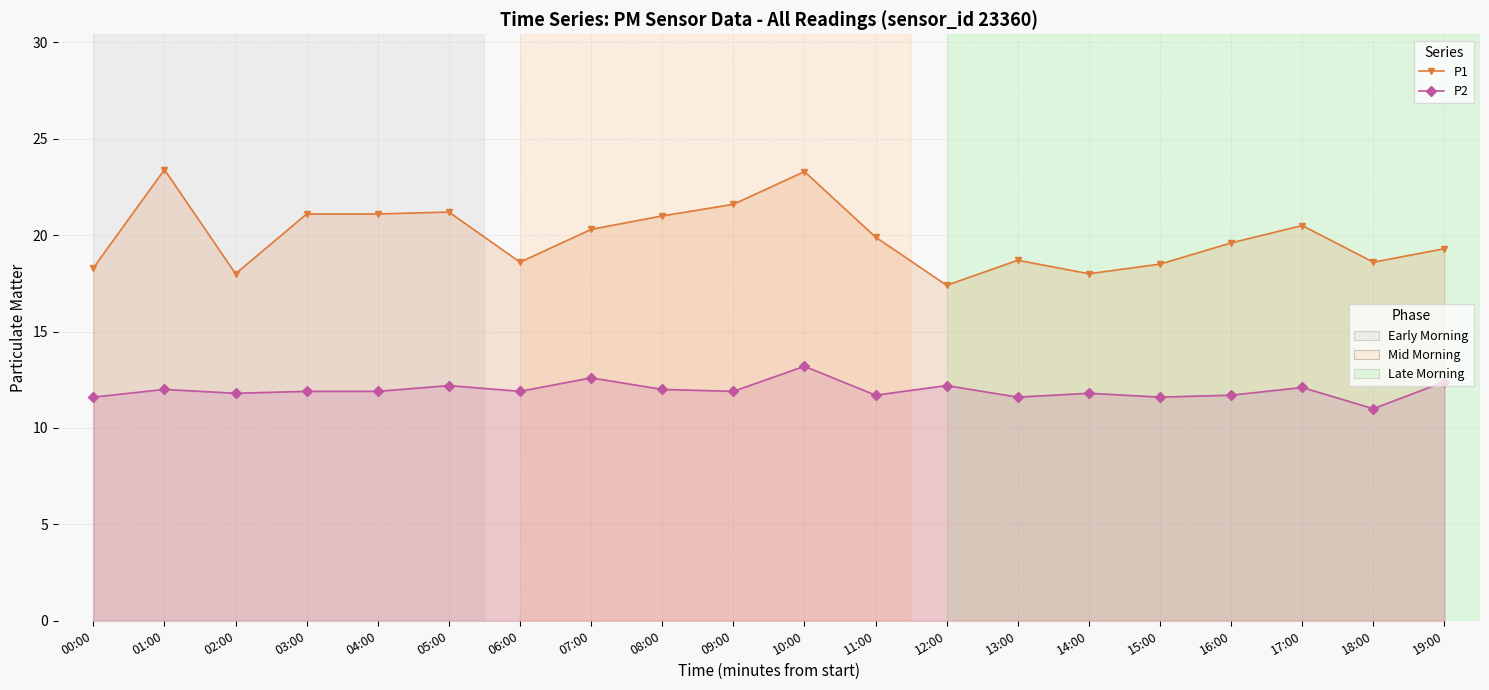

What position from the left is 01:00?

2